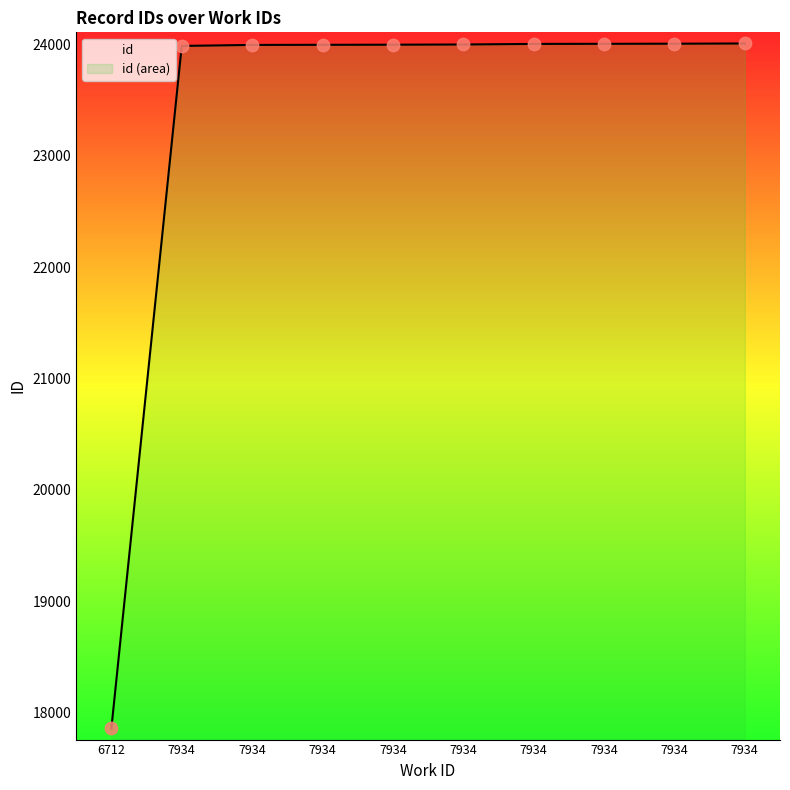

What is the ratio of the value at 7934 to the value at 7934?

1.0